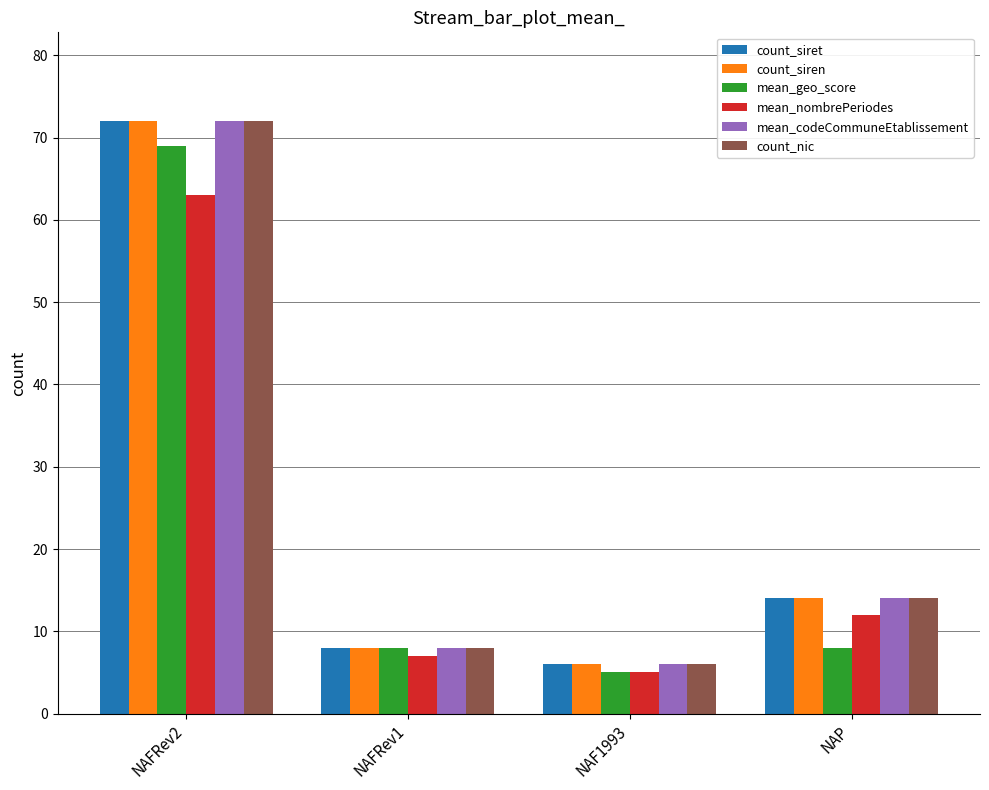

Reading right to left, extract all data points from this chart.

count_siret: 14	6	8	72
count_siren: 14	6	8	72
mean_geo_score: 8	5	8	69
mean_nombrePeriodes: 12	5	7	63
mean_codeCommuneEtablissement: 14	6	8	72
count_nic: 14	6	8	72